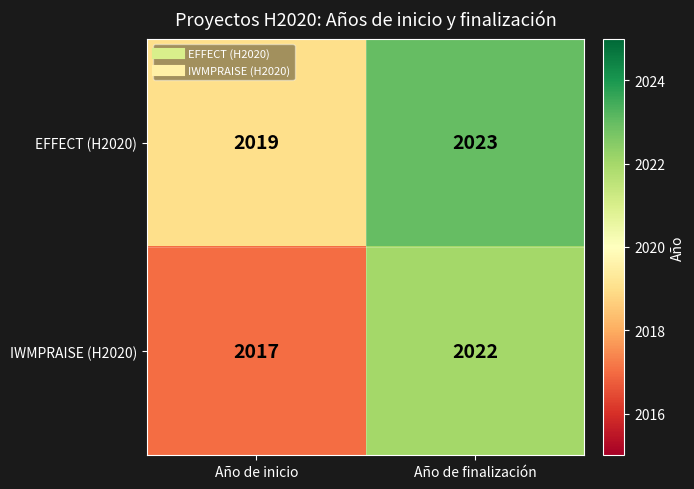

Which series has the widest spread of values?

IWMPRAISE (H2020)